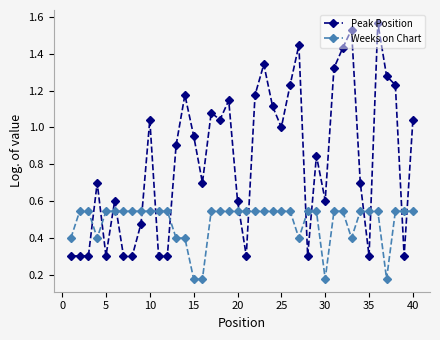

What is the difference between the maximum and minimum values in the Weeks on Chart series?

0.4